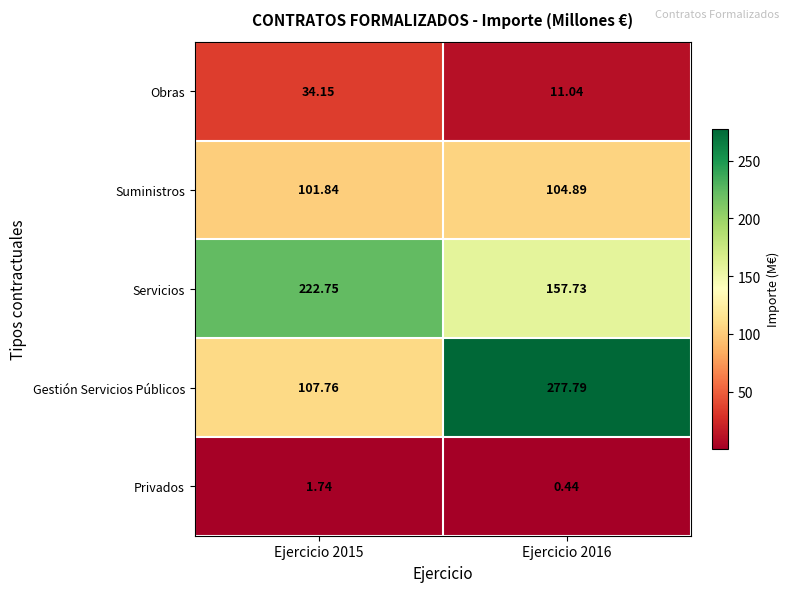

Rank the series at Ejercicio 2016 from highest to lowest value.

Gestión Servicios Públicos, Servicios, Suministros, Obras, Privados